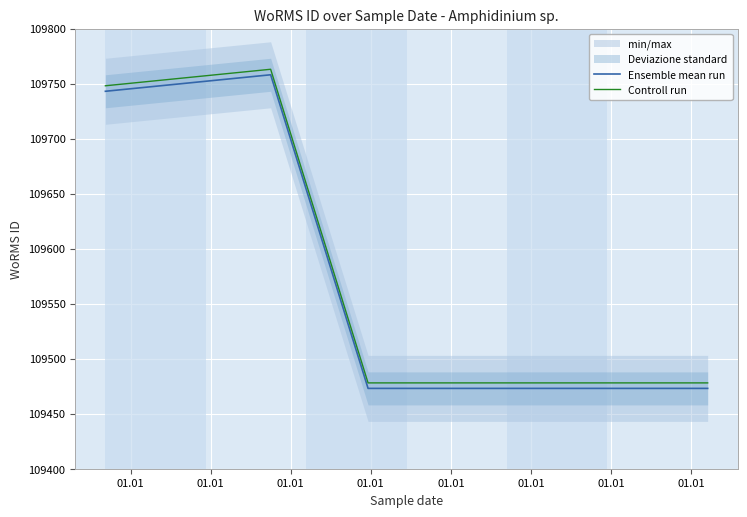

What is the minimum value shown in the chart?

109473